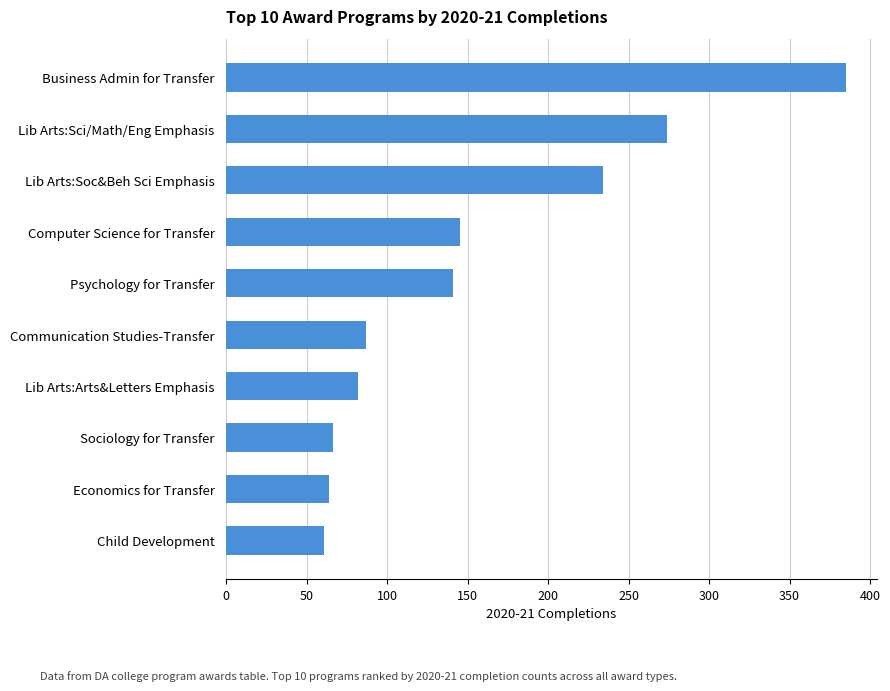

The chart shows a value of 440 at Lib Arts:Sci/Math/Eng Emphasis. True or false?

False